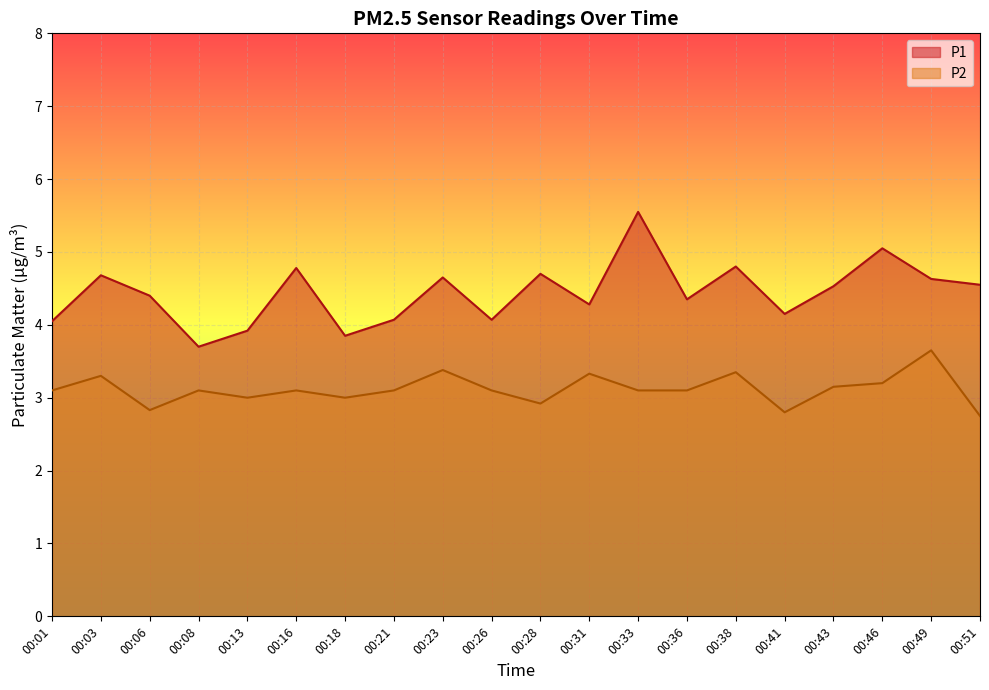

What is the total value across all series at 00:38?

8.2